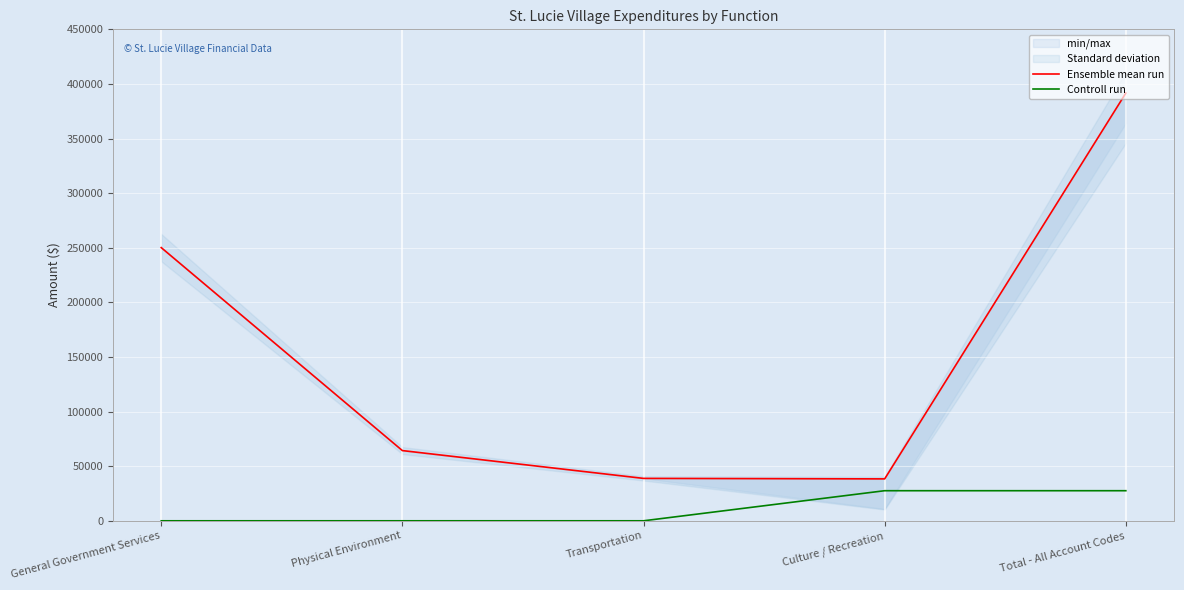

What is the label of the 2nd point from the right?

Culture / Recreation